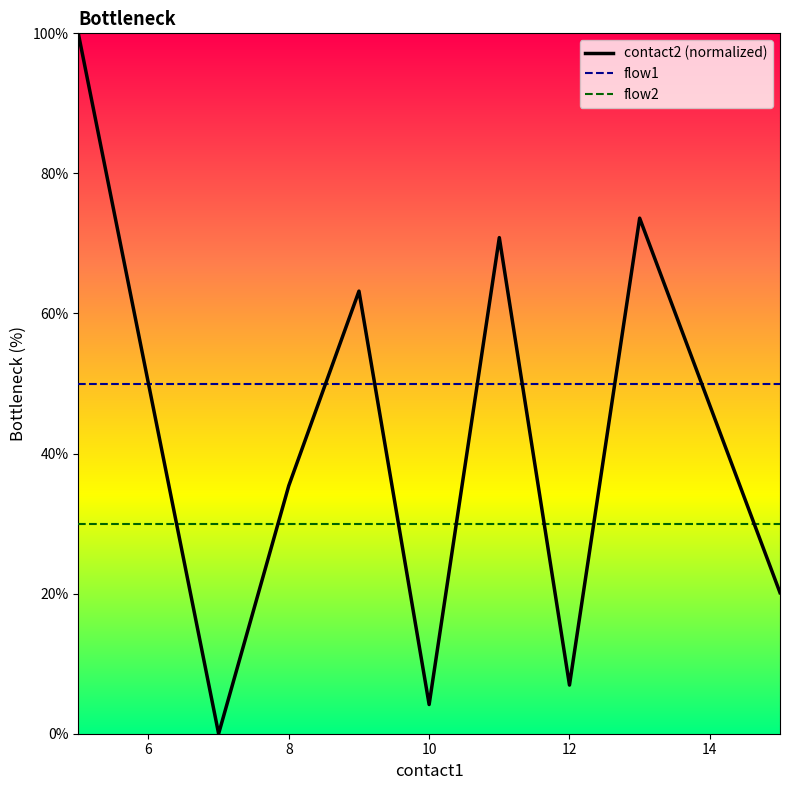

How many positive values does the contact2 (normalized) series have?

8